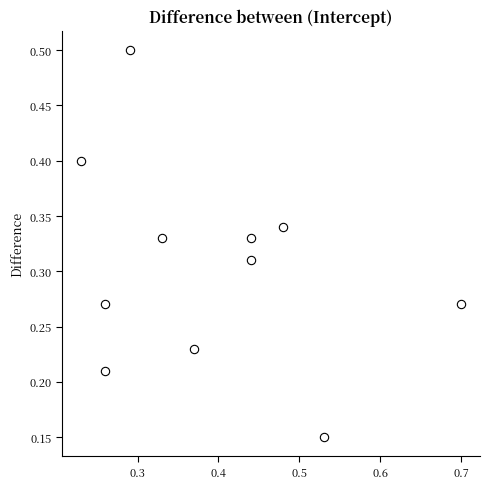

What is the average X value?

0.4